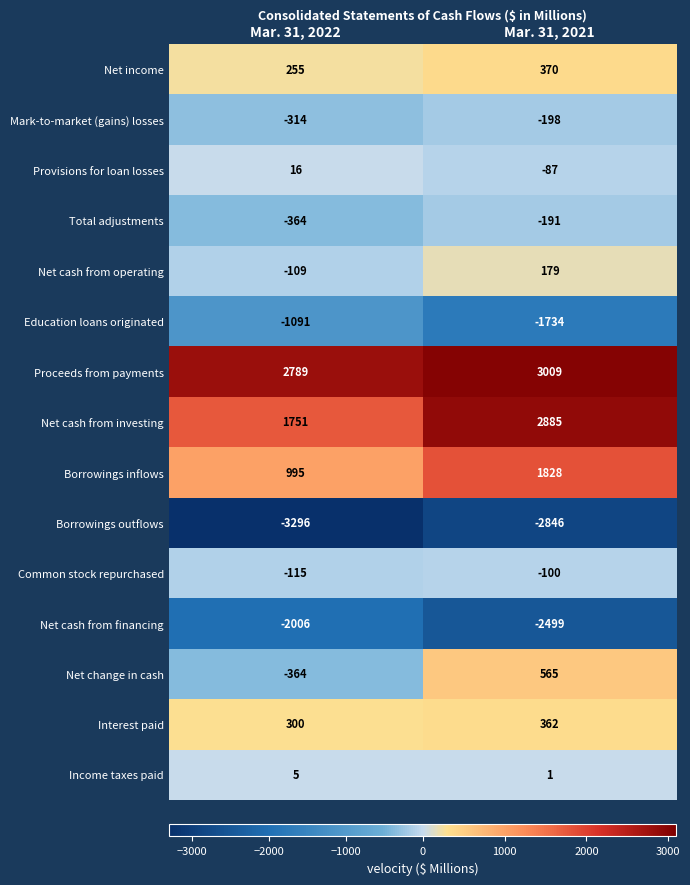

Where is Net cash from investing nearest to the value 2318?

Mar. 31, 2022